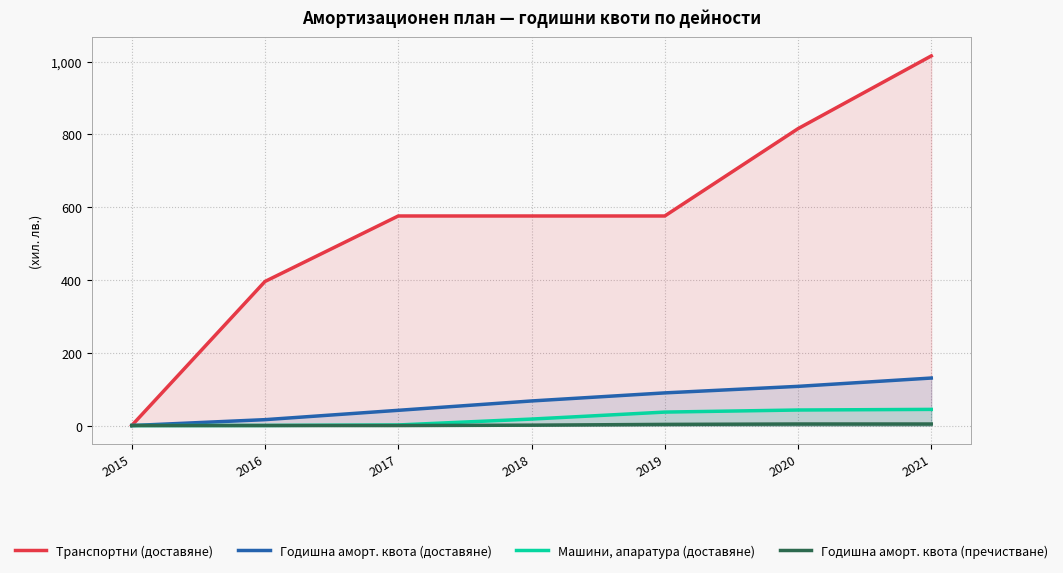

What is the spread (max minus min) of values at 2020?

811.8